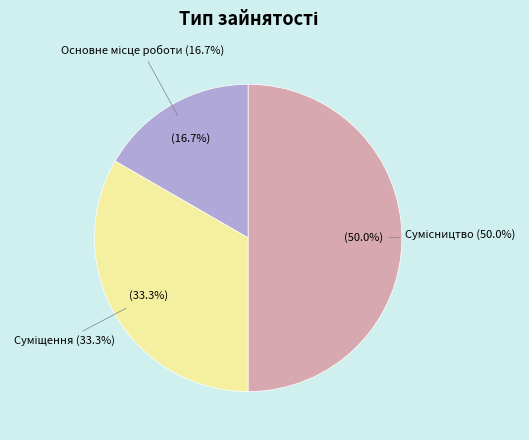

Count the number of slices in the pie.

3